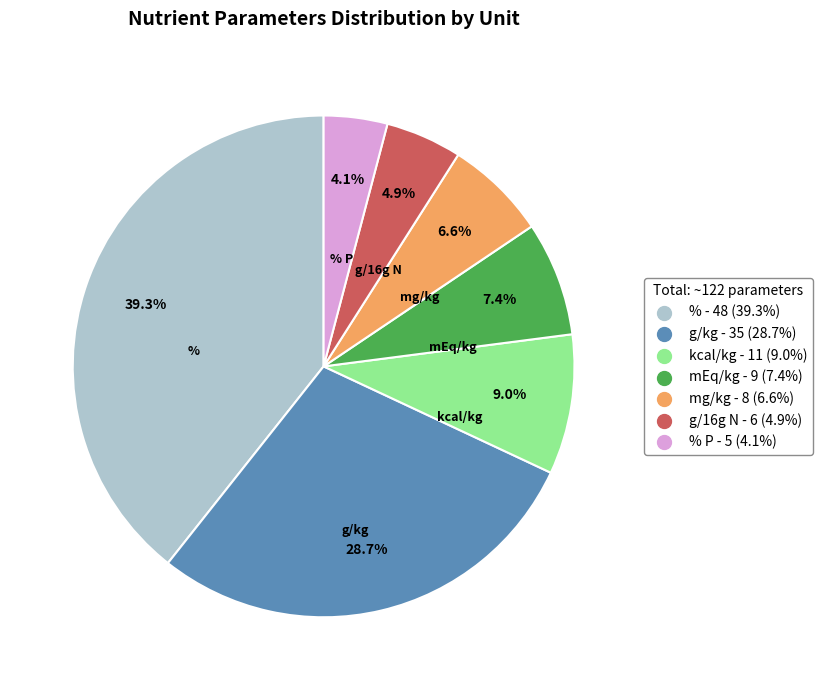

Does any single category account for the majority?

No